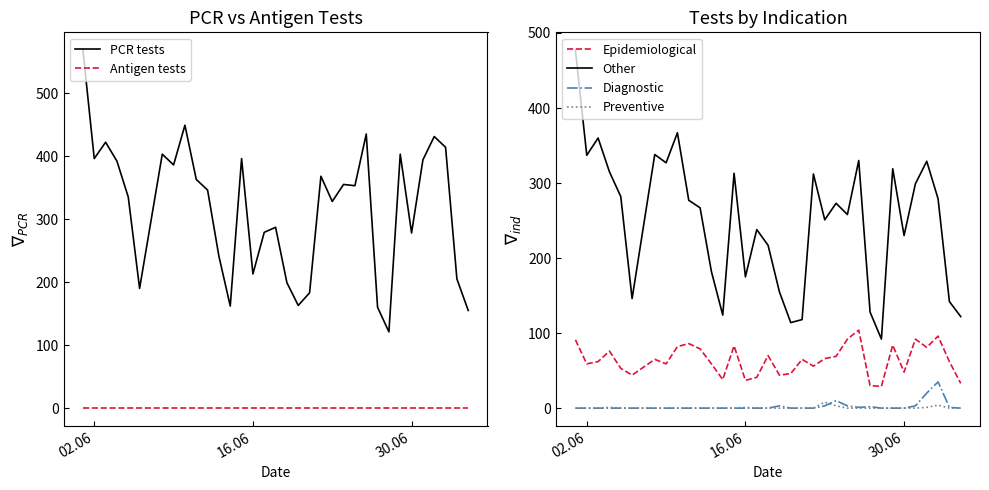

True or false: Diagnostic and Other cross at least once.

False